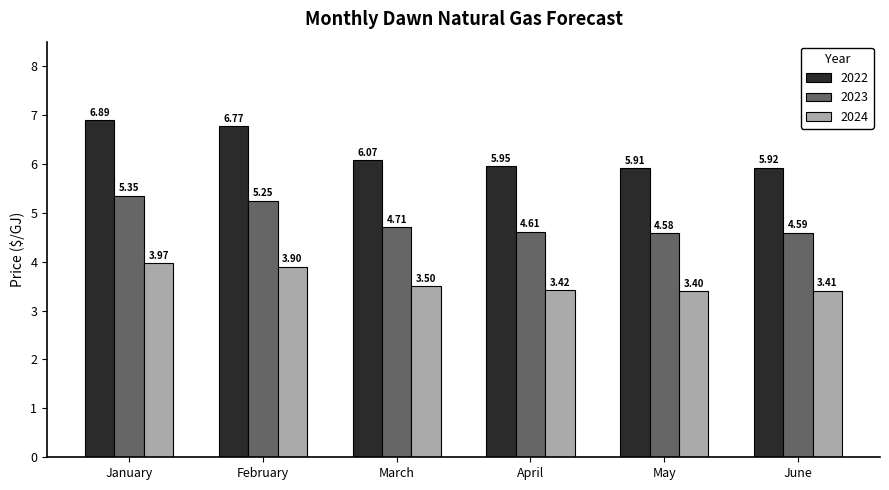

Are the bars horizontal?

No